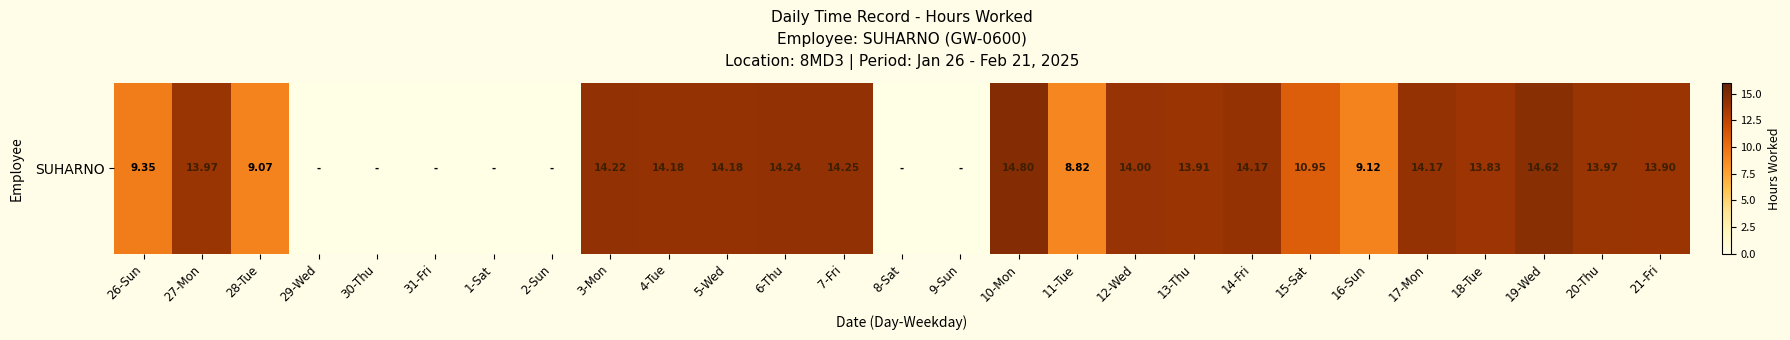

Where is the data nearest to the value 7?

11-Tue